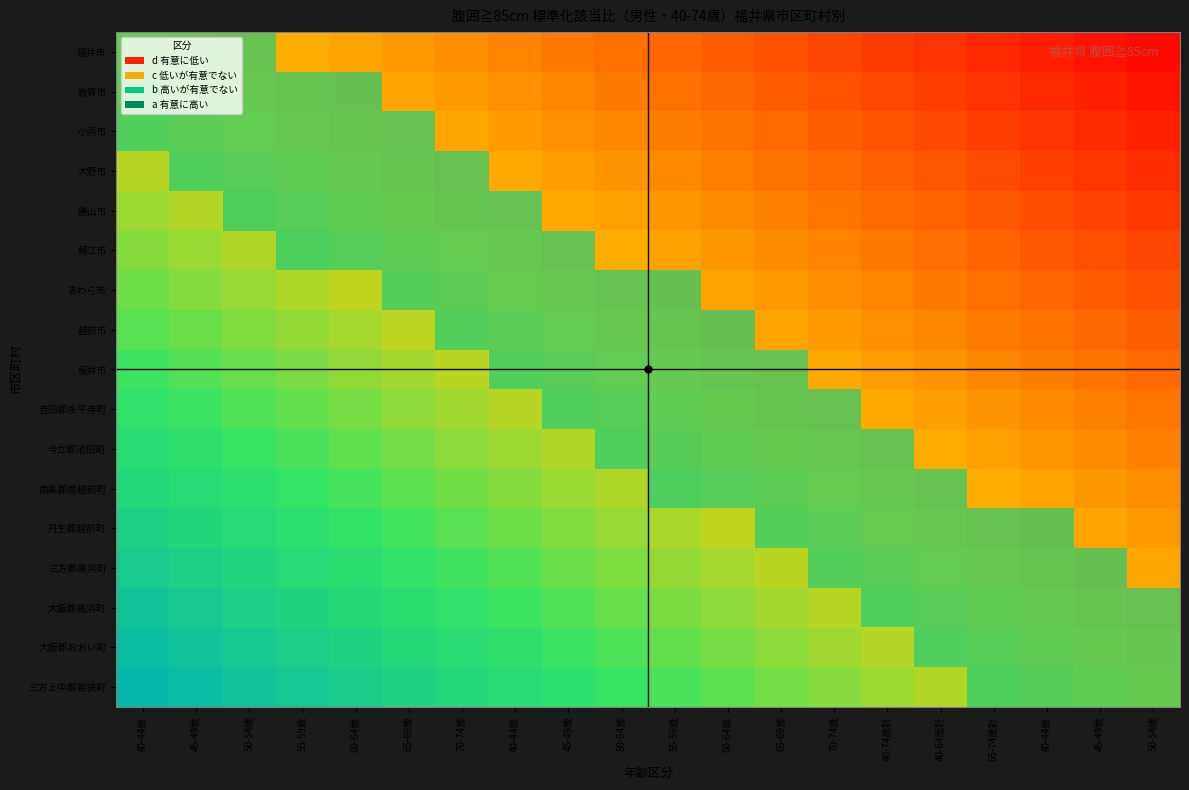

Count the number of categories in the chart.

20